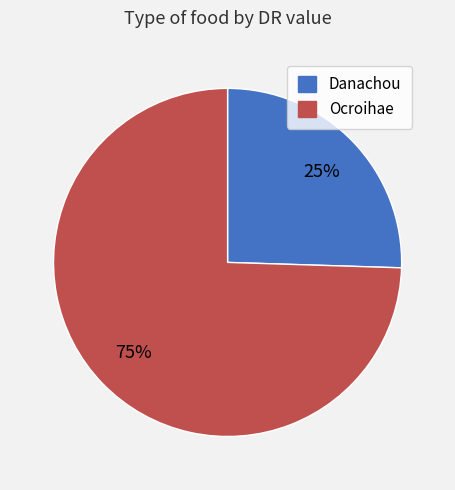

What is the smallest slice in the pie chart?

Danachou